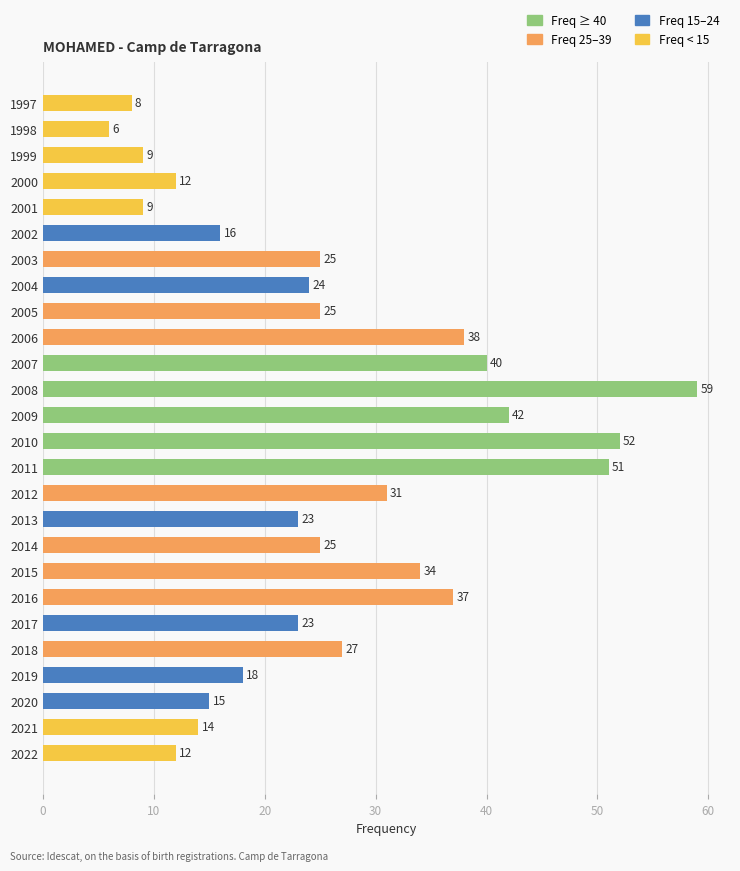

How many data points does each series have?

26